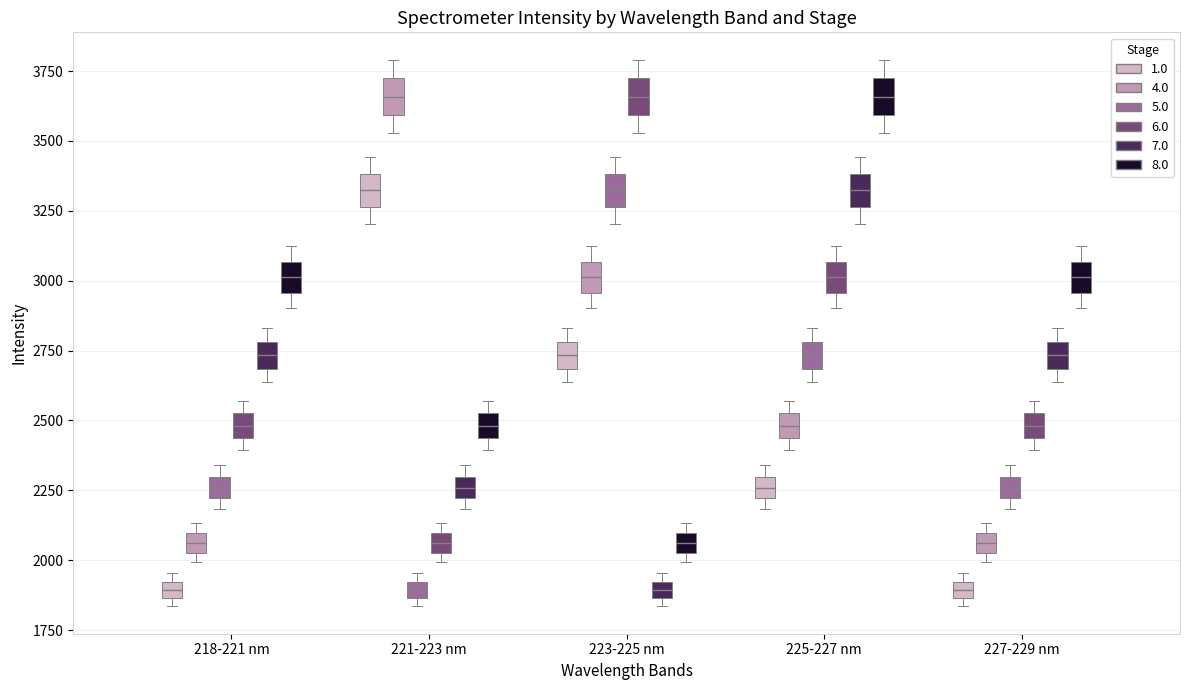

Where does the median line of the box for 218-221 nm (8.0) sit on the y-axis? The values are not printed on the chart, so give them approximately, as read against the axis.

3000